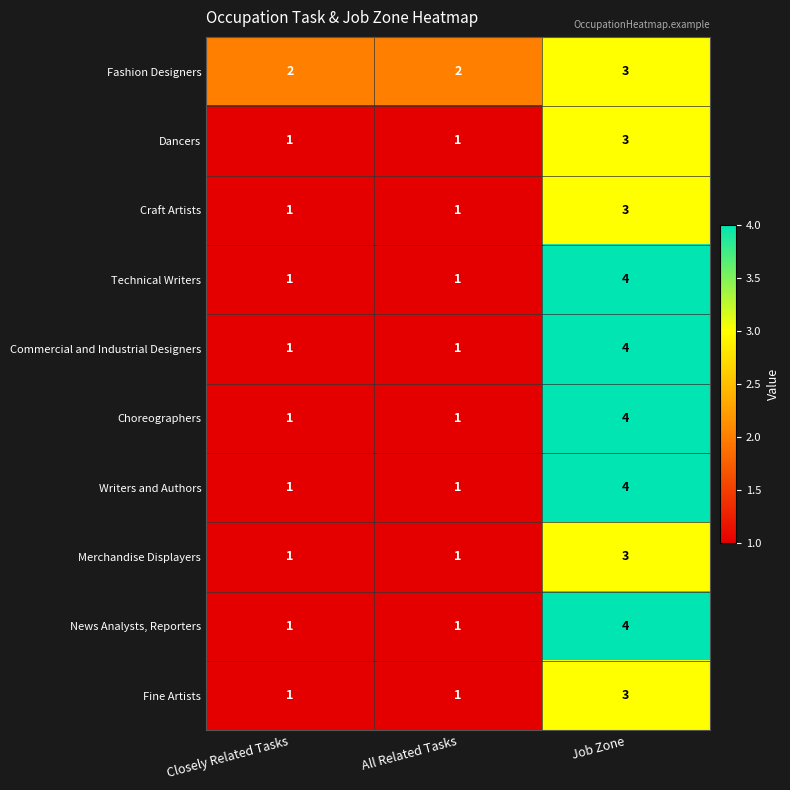

What is the total value across all series at Closely Related Tasks?

11